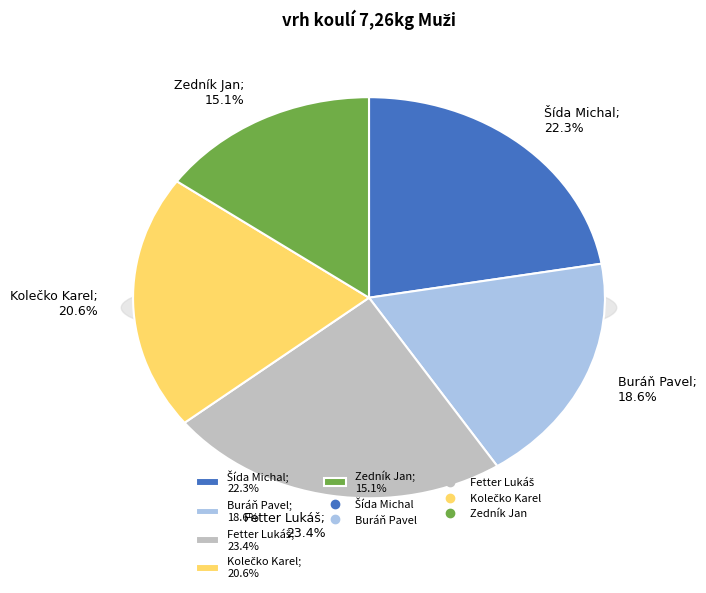

Approximately how many times larger is the value at Buráň Pavel compared to Kolečko Karel?

0.9